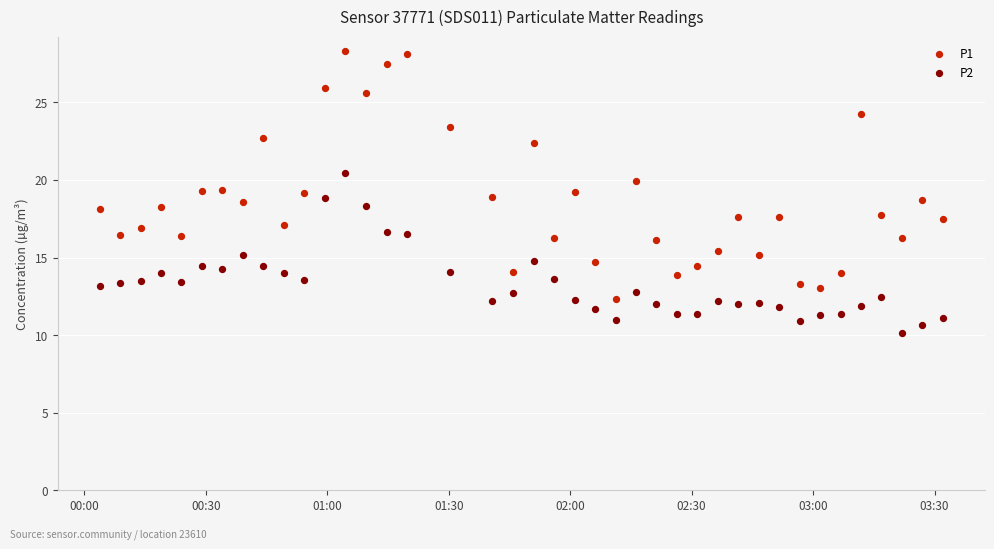

Which series contains the highest Y value?

P1